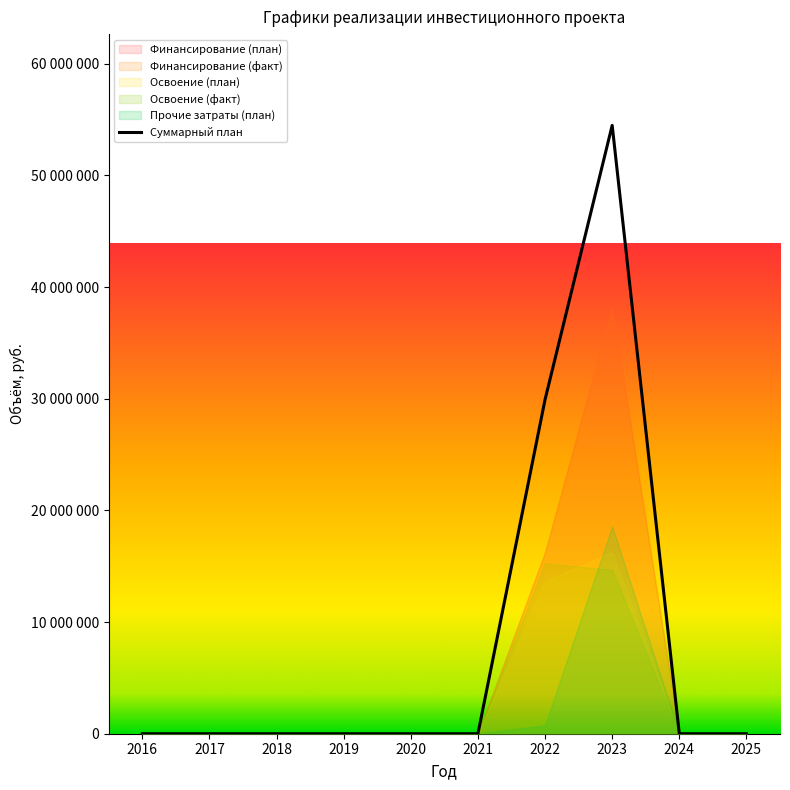

List the labels in order of value, smallest first.

2016, 2017, 2018, 2019, 2020, 2021, 2024, 2025, 2022, 2023